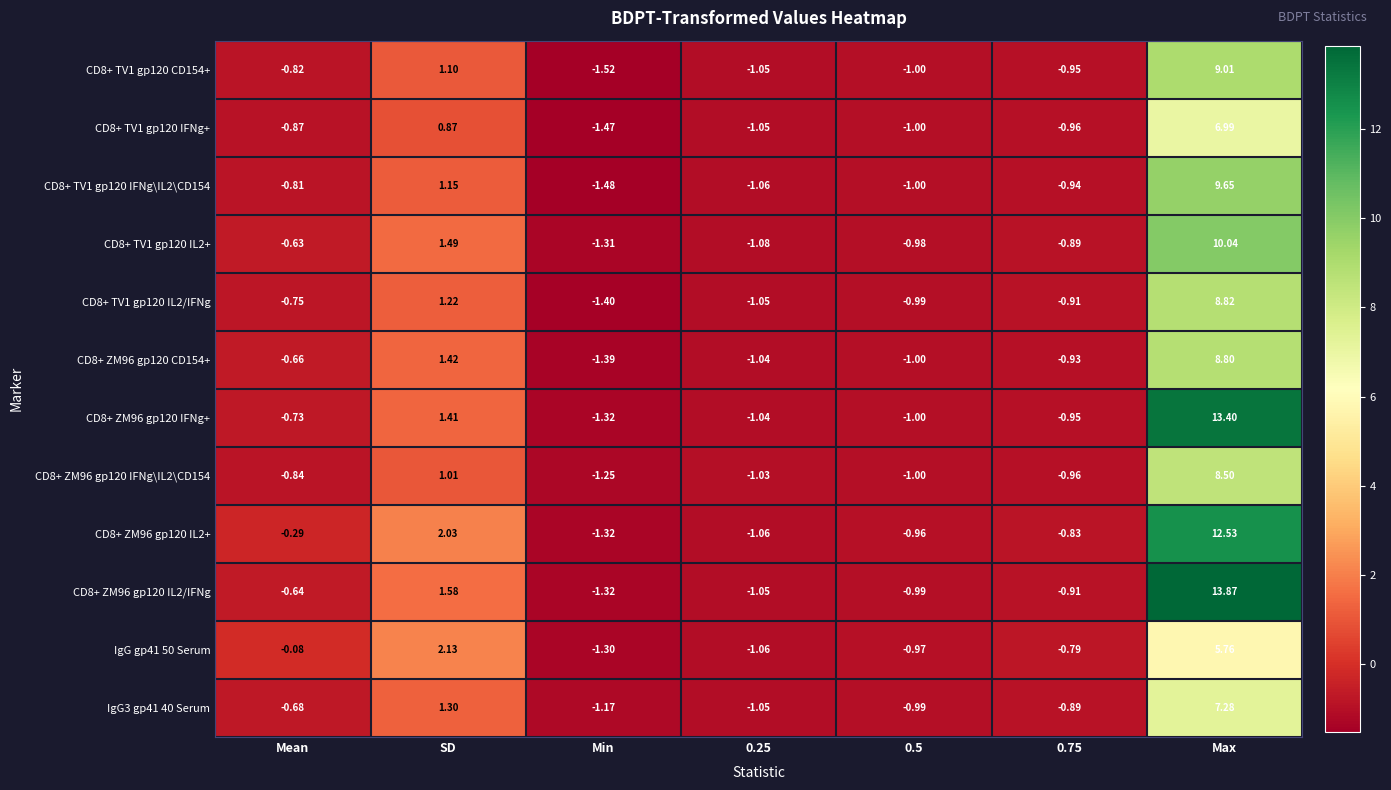

Between Min and Max, which series saw the biggest shift?

CD8+ ZM96 gp120 IL2/IFNg